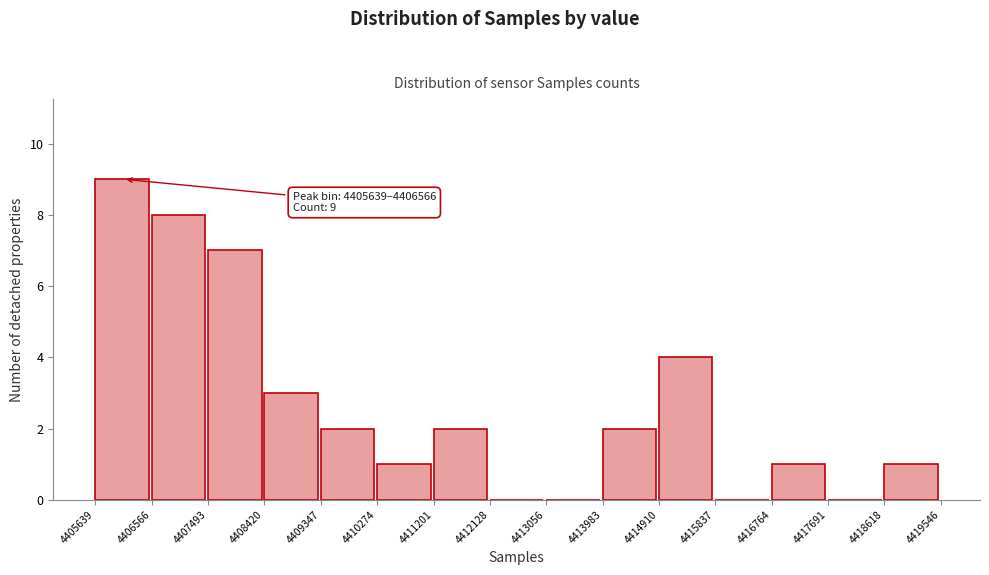

Which range on the x-axis has the tallest bar?

4405639 to 4406566